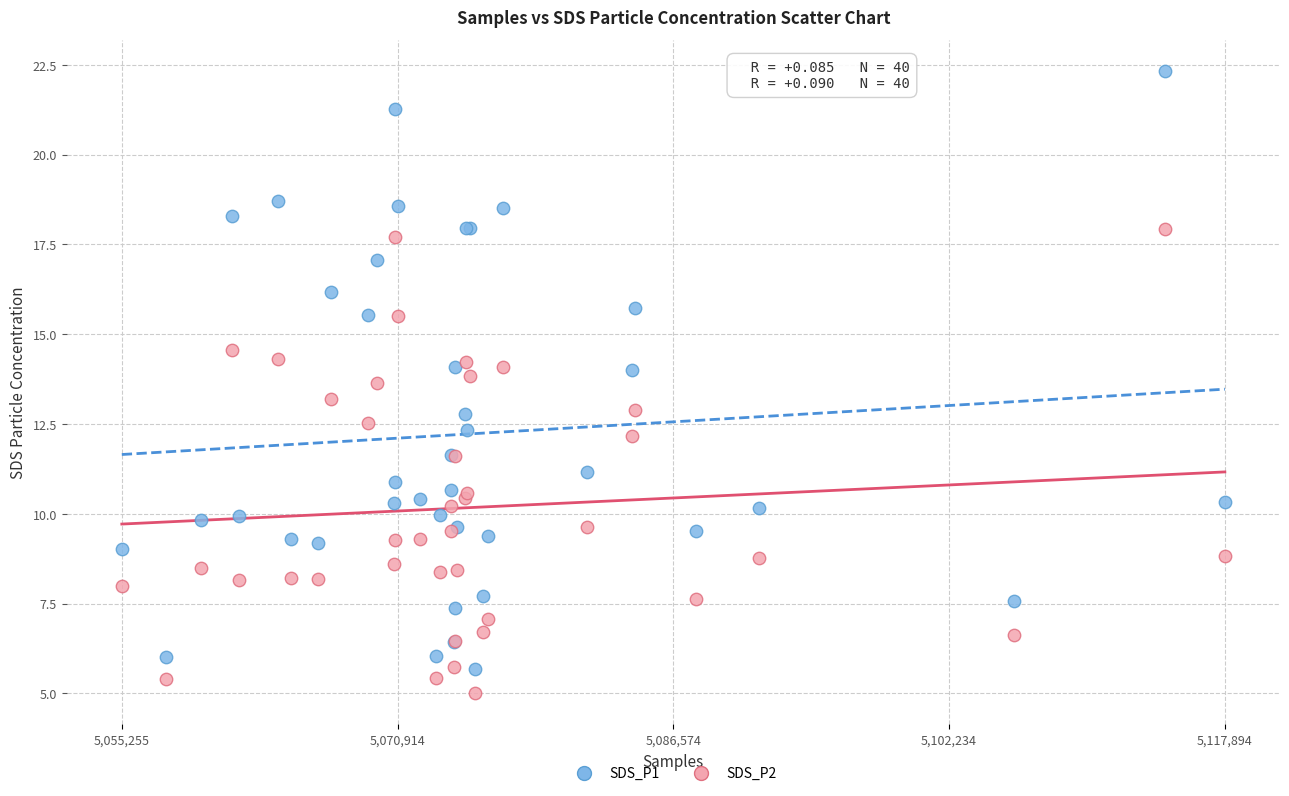

Which series contains the lowest Y value?

SDS_P2